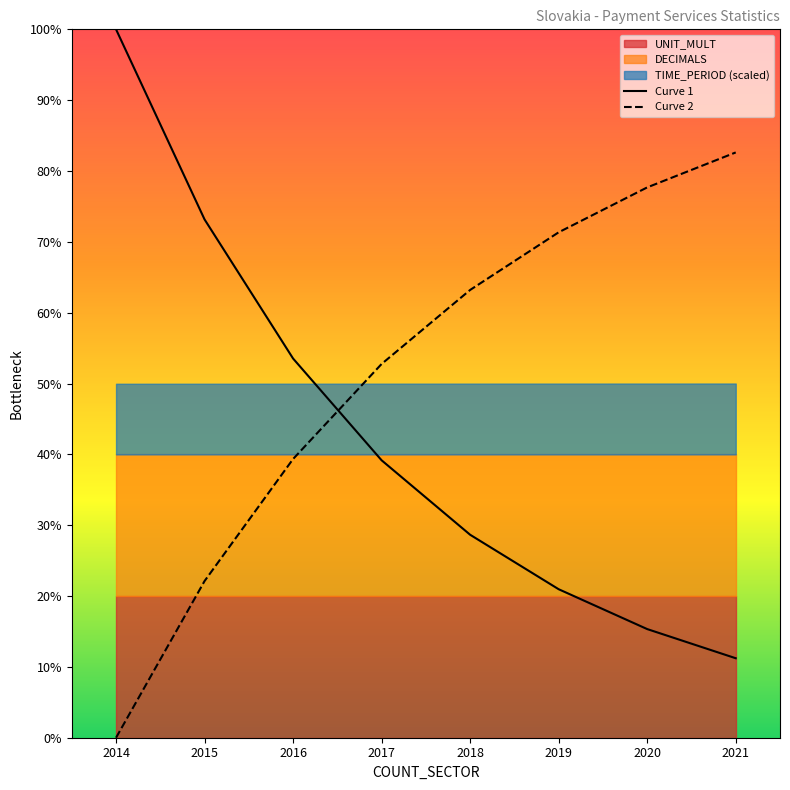

Which category has the lowest value across all series?

2014